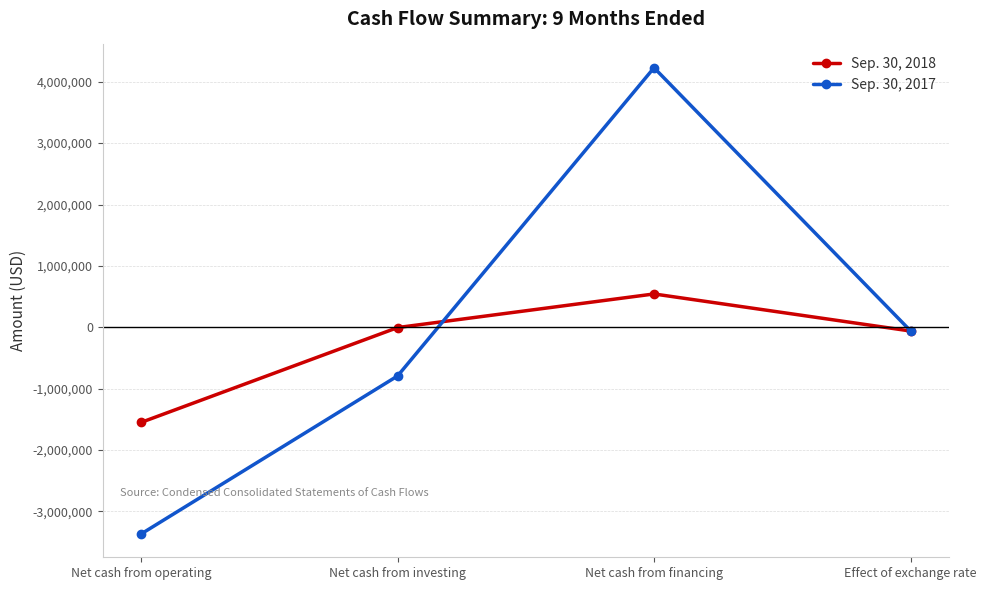

True or false: Sep. 30, 2018 has a value of 542819 at Net cash from financing.

True